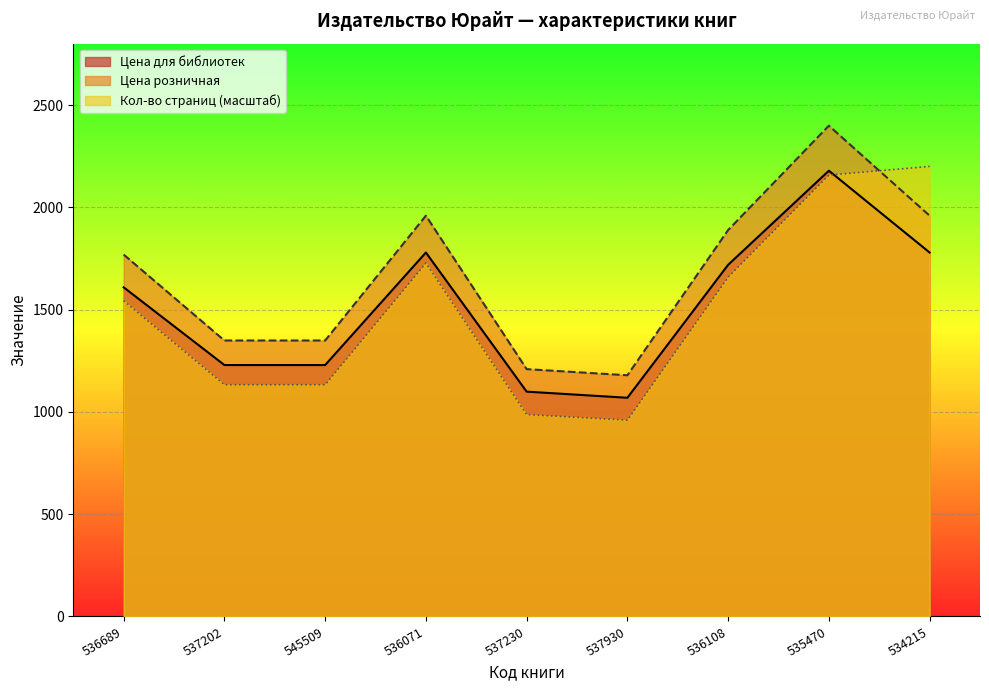

At how many categories does at least one series exceed 2264?

1